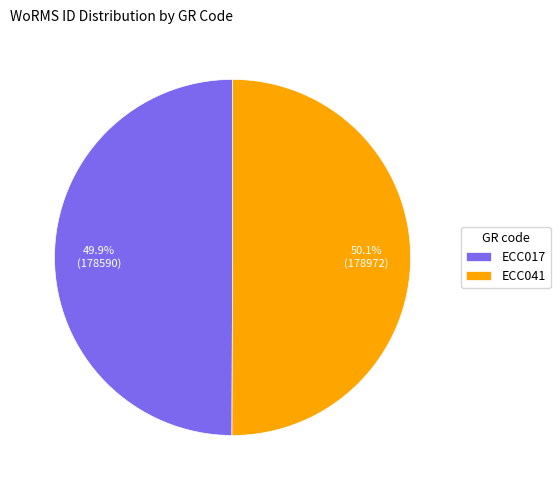

Does any single category account for the majority?

Yes